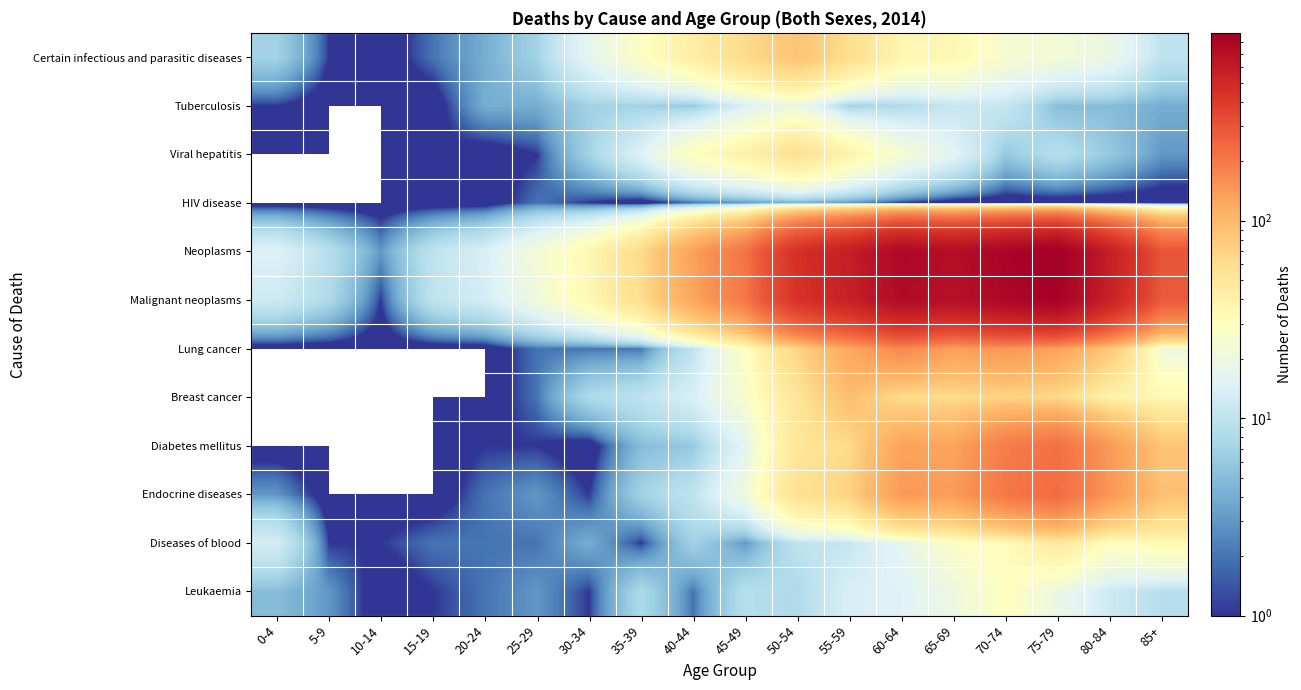

Which has a higher value, 85+ or 60-64?

60-64